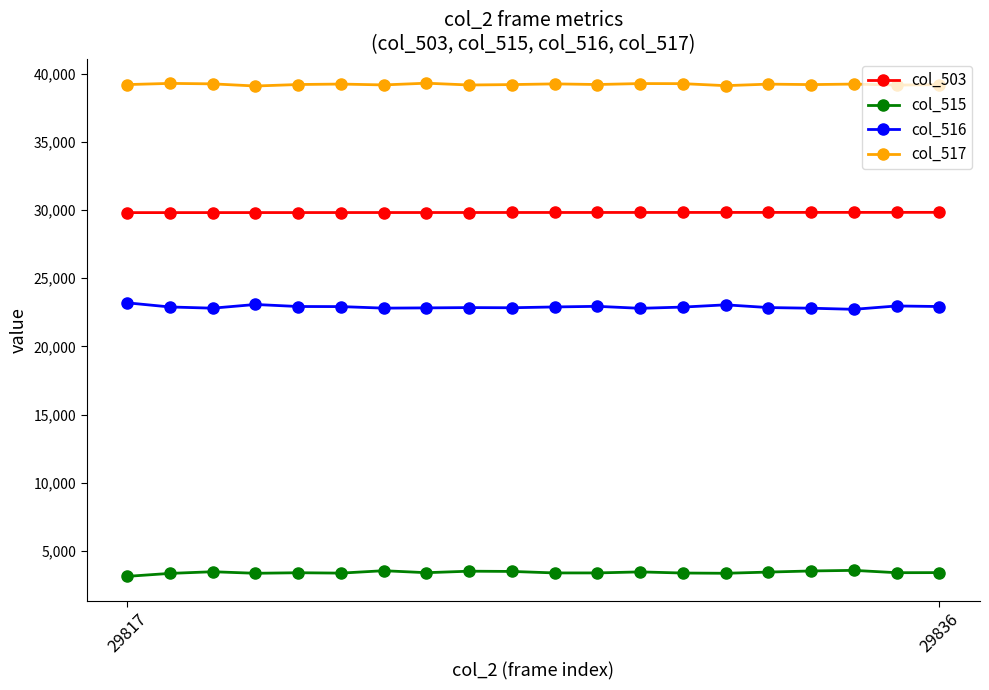

How many series are shown in this chart?

4